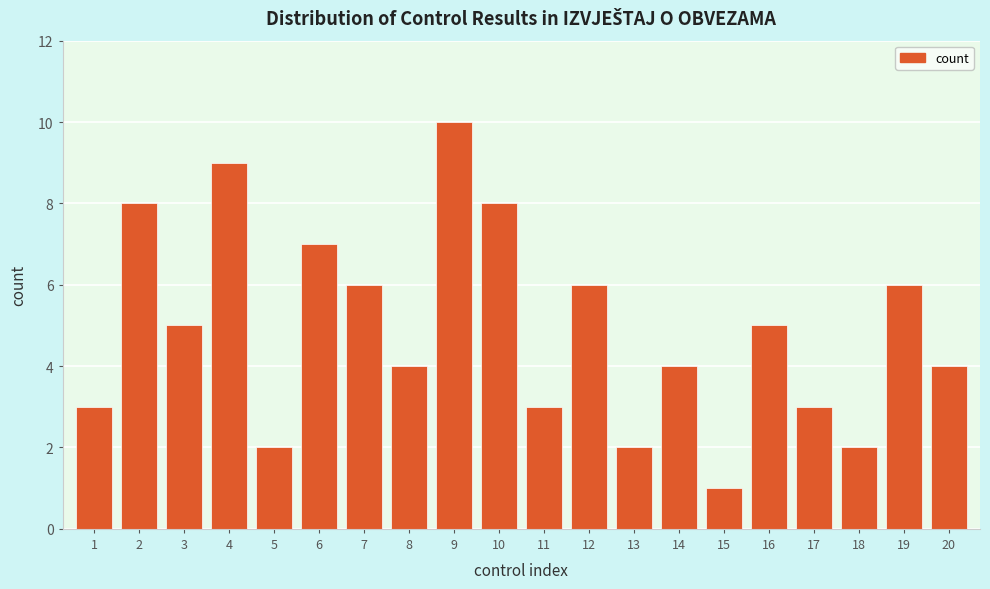

Reading left to right, extract all data points from this chart.

1=3	2=8	3=5	4=9	5=2	6=7	7=6	8=4	9=10	10=8	11=3	12=6	13=2	14=4	15=1	16=5	17=3	18=2	19=6	20=4